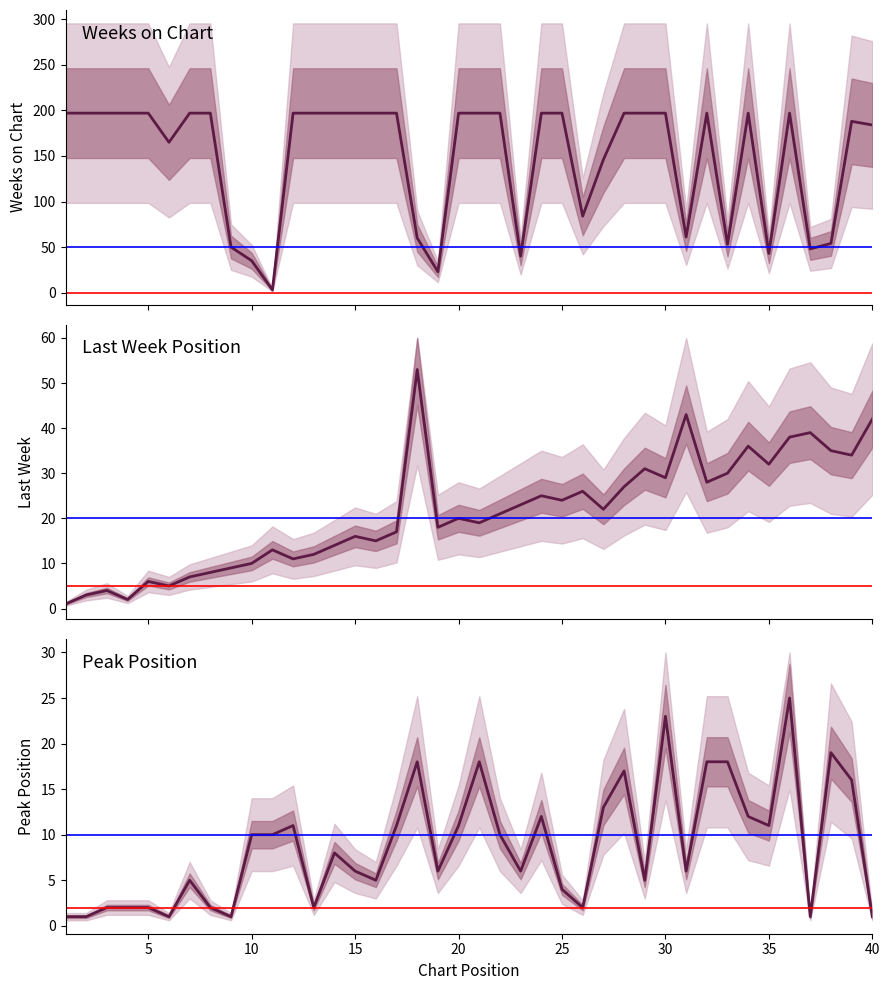

Reading left to right, list all the values displayed in this chart.

Weeks on Chart: 197	197	197	197	197	165	197	197	50	35	3	197	197	197	197	197	197	60	23	197	197	197	40	197	197	84	146	197	197	197	61	197	53	197	43	197	48	54	188	184
Last Week: 1	3	4	2	6	5	7	8	9	10	13	11	12	14	16	15	17	53	18	20	19	21	23	25	24	26	22	27	31	29	43	28	30	36	32	38	39	35	34	42
Peak Position: 1	1	2	2	2	1	5	2	1	10	10	11	2	8	6	5	11	18	6	11	18	10	6	12	4	2	13	17	5	23	6	18	18	12	11	25	1	19	16	1